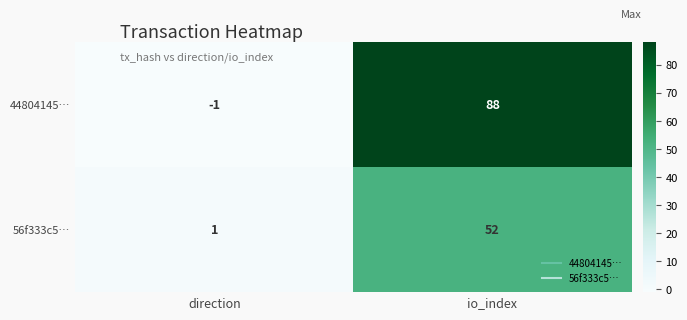

The value of 56f333c5… at direction is 1. True or false?

True